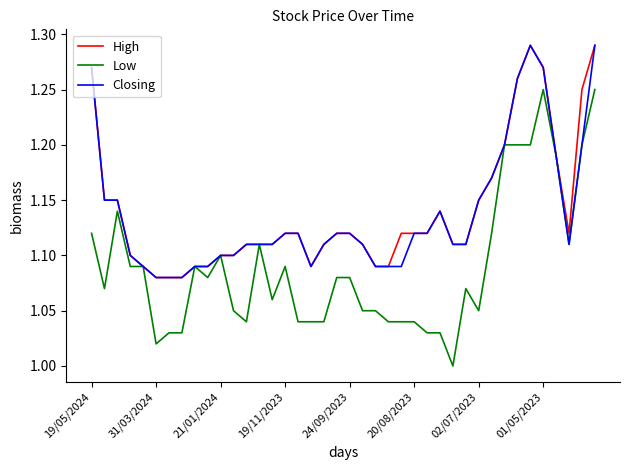

Which series has the largest range (max minus min)?

Low